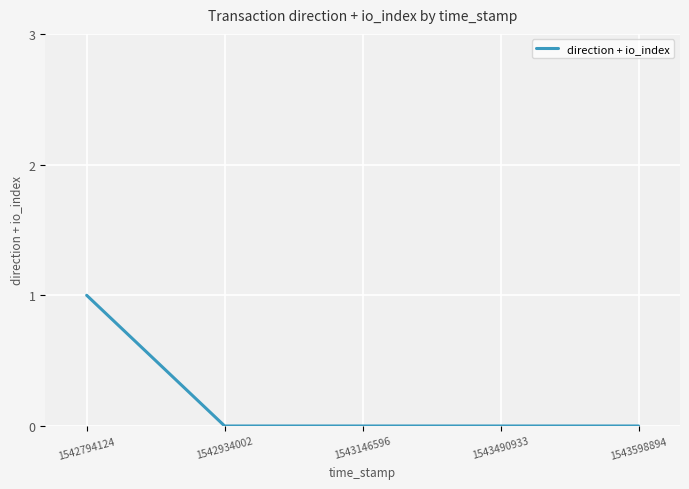

True or false: the data shows 0 at 1543146596.

True